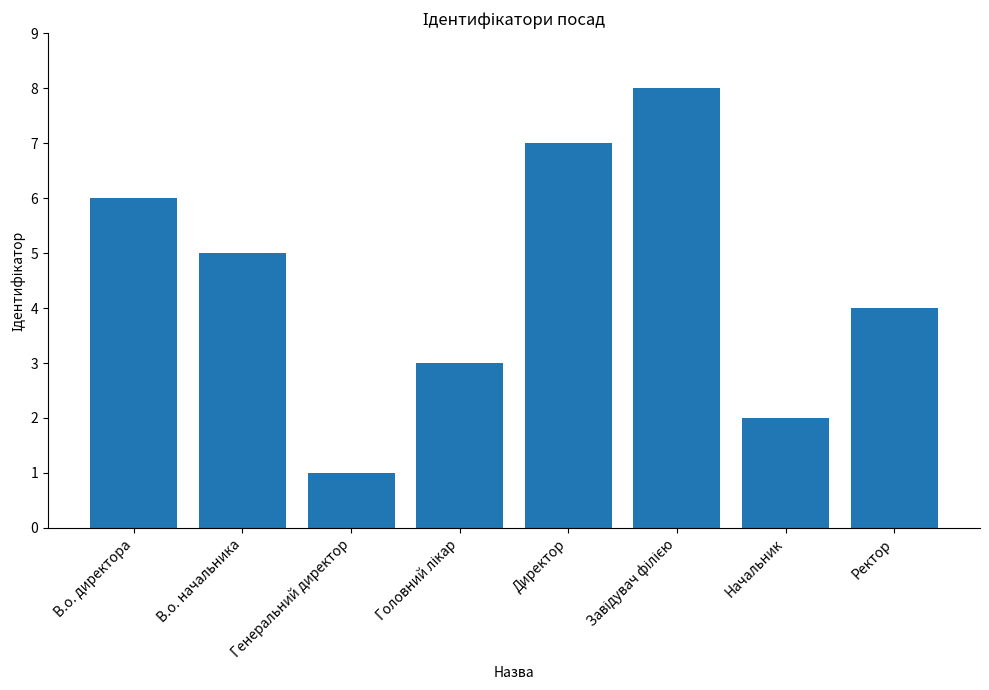

Which category has the lowest value across all series?

Генеральний директор